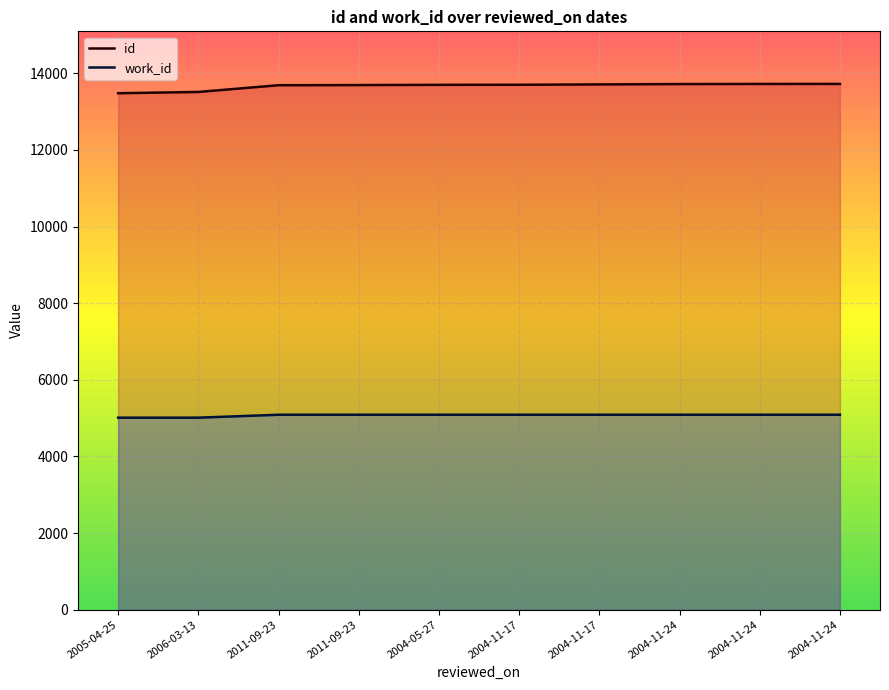

Rank the categories by work_id value from highest to lowest.

2011-09-23, 2011-09-23, 2004-05-27, 2004-11-17, 2004-11-17, 2004-11-24, 2004-11-24, 2004-11-24, 2005-04-25, 2006-03-13